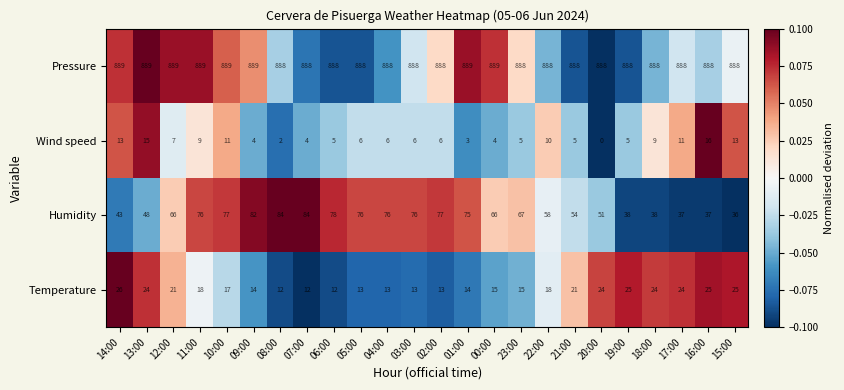

At how many categories does at least one series exceed 0?

24